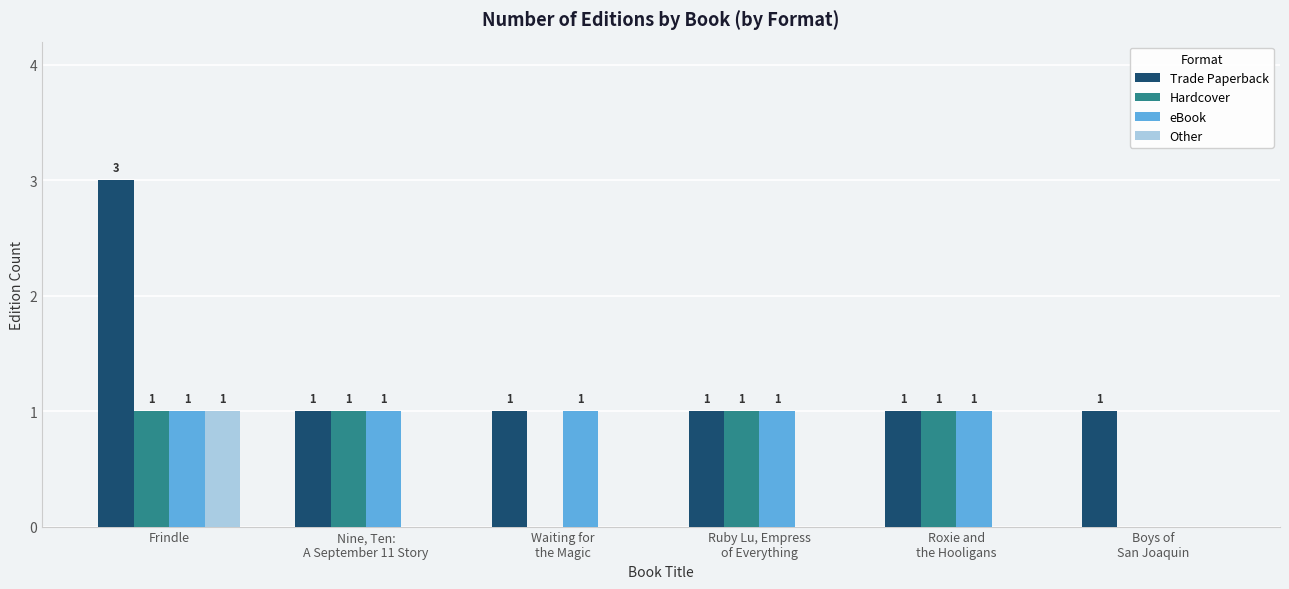

Is the value of Other at Waiting for
the Magic greater than the value of Hardcover at Ruby Lu, Empress
of Everything?

No